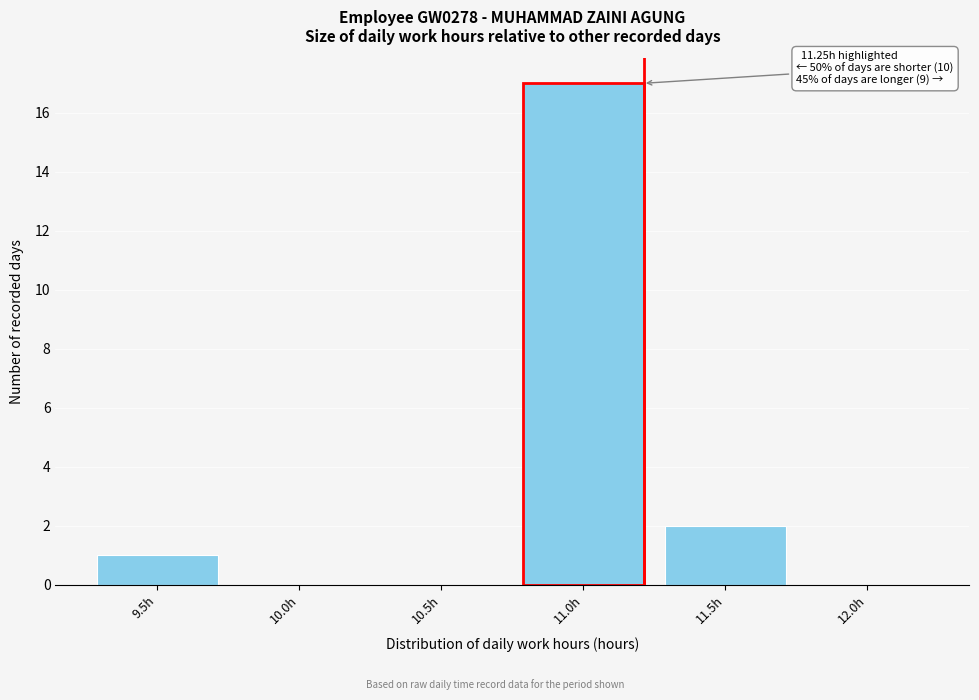

Reading left to right, transcribe all the data shown in this chart.

9.5h=1	10.0h=0	10.5h=0	11.0h=17	11.5h=2	12.0h=0